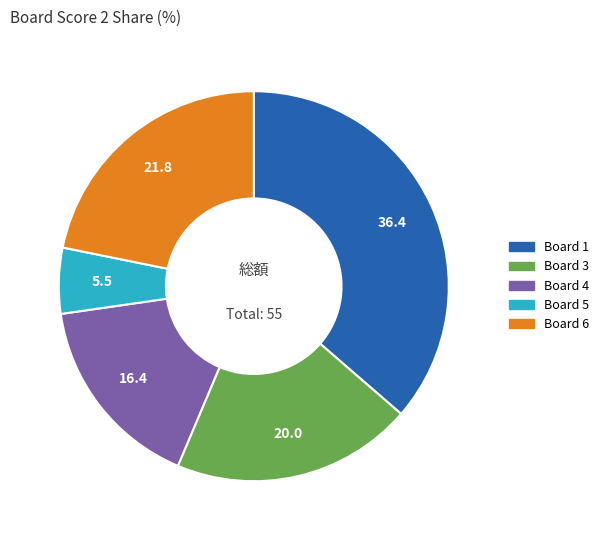

Is there any slice that represents more than half of the pie?

No